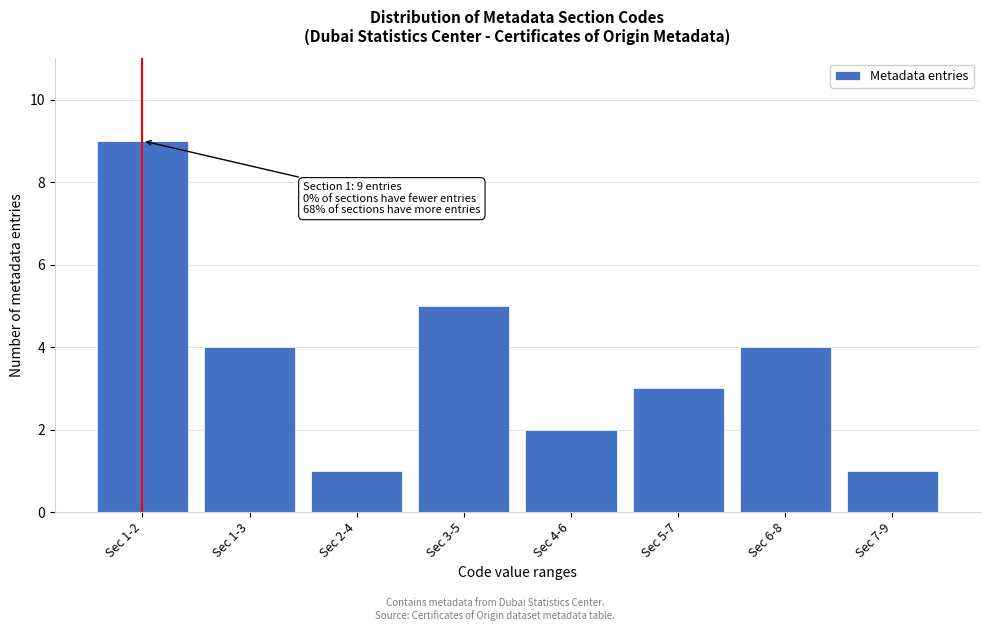

Reading right to left, transcribe all the data shown in this chart.

Sec 7-9=1	Sec 6-8=4	Sec 5-7=3	Sec 4-6=2	Sec 3-5=5	Sec 2-4=1	Sec 1-3=4	Sec 1-2=9